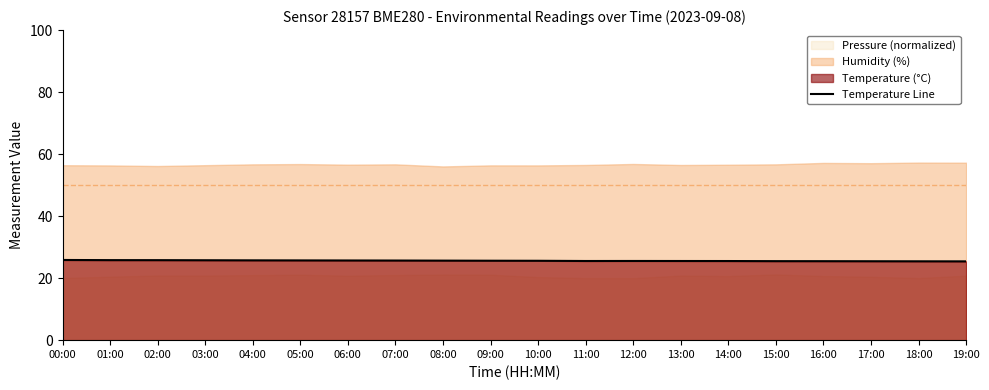

The Temperature Line series shows 36.1 at 10:00. True or false?

False